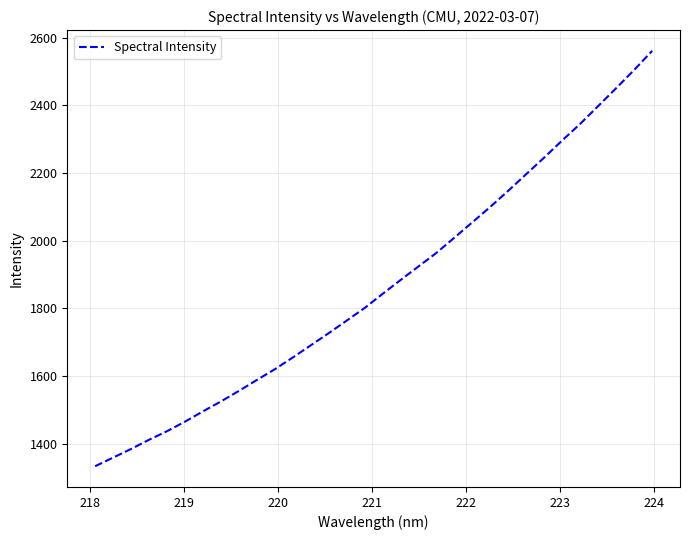

True or false: the data has more than 2 interior local peaks.

False